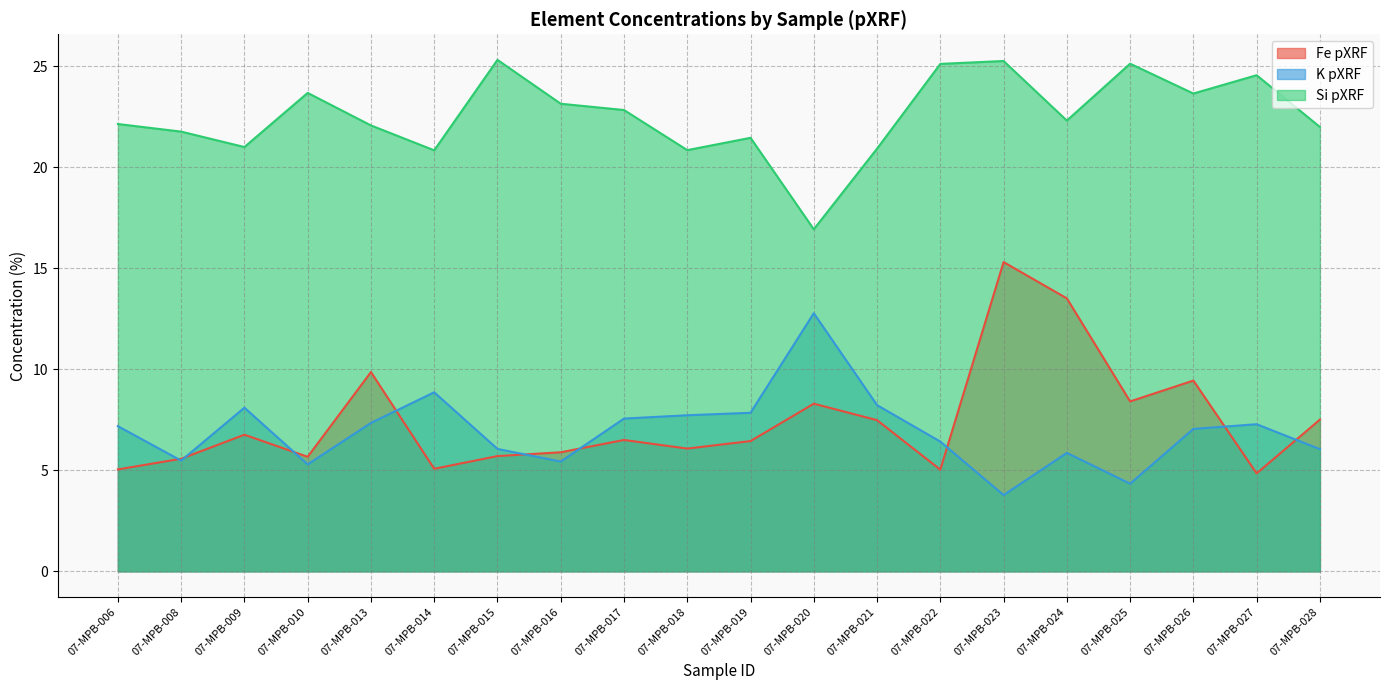

What is the difference between the second highest and second lowest values in the Fe pXRF series?

8.5